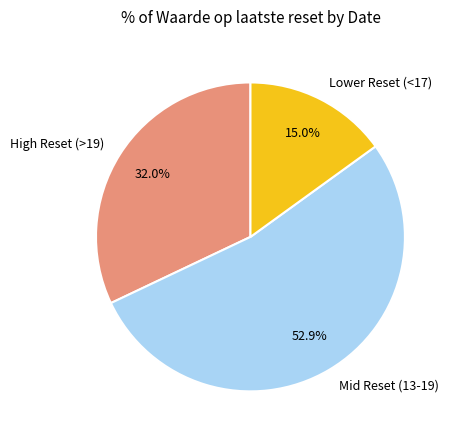

What is the ratio of the value at Mid Reset (13-19) to the value at Lower Reset (<17)?

3.5